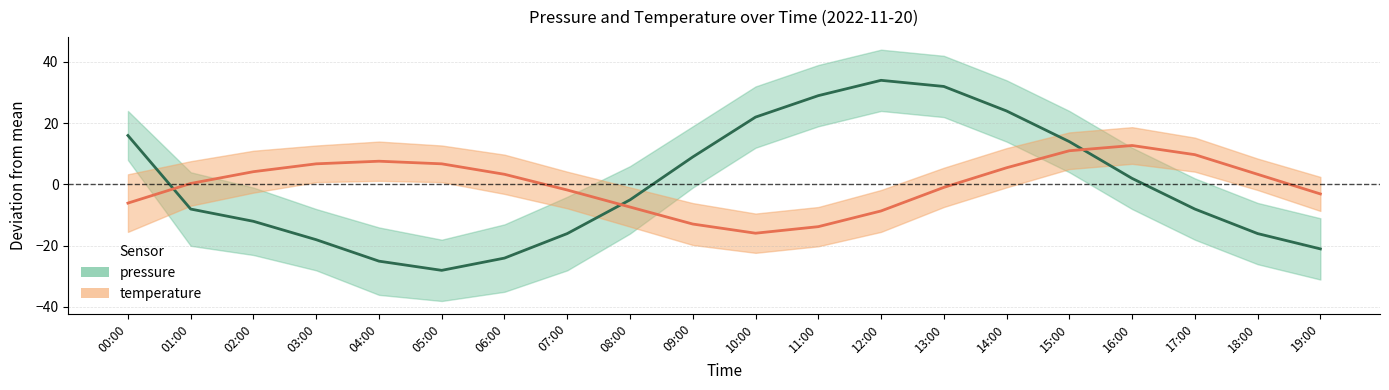

Reading left to right, extract all data points from this chart.

pressure: 15.9	-8.1	-12.1	-18.1	-25.1	-28.1	-24.1	-16.1	-5.1	8.9	21.9	28.9	33.9	31.9	23.9	13.9	1.9	-8.1	-16.1	-21.1
temperature: -6.1	0.3	4.1	6.7	7.6	6.7	3.3	-1.8	-7.4	-12.9	-15.9	-13.8	-8.7	-1.0	5.4	11.0	12.7	9.7	3.3	-3.1